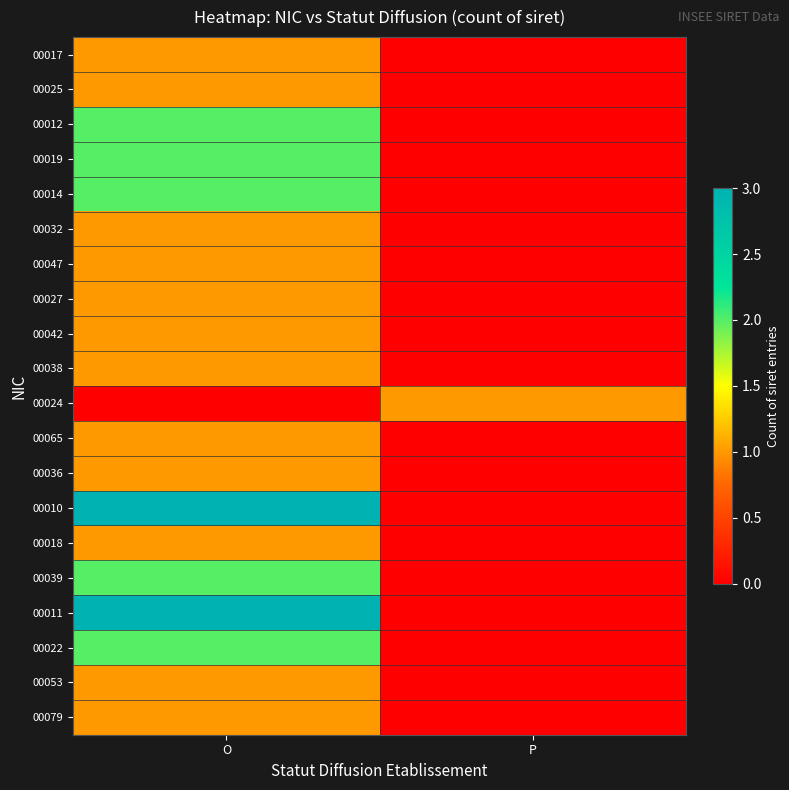

What is the spread (max minus min) of values at P?

1